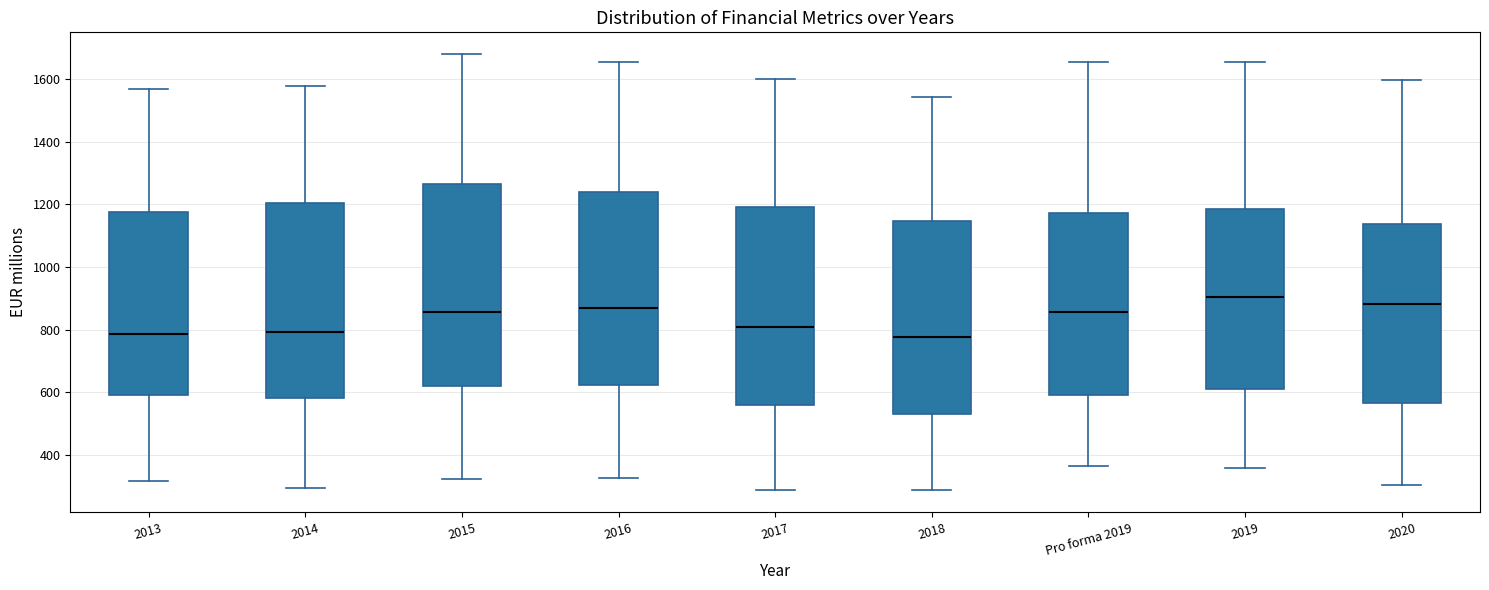

Where does the median line of the box for 2020 sit on the y-axis? The values are not printed on the chart, so give them approximately, as read against the axis.

880